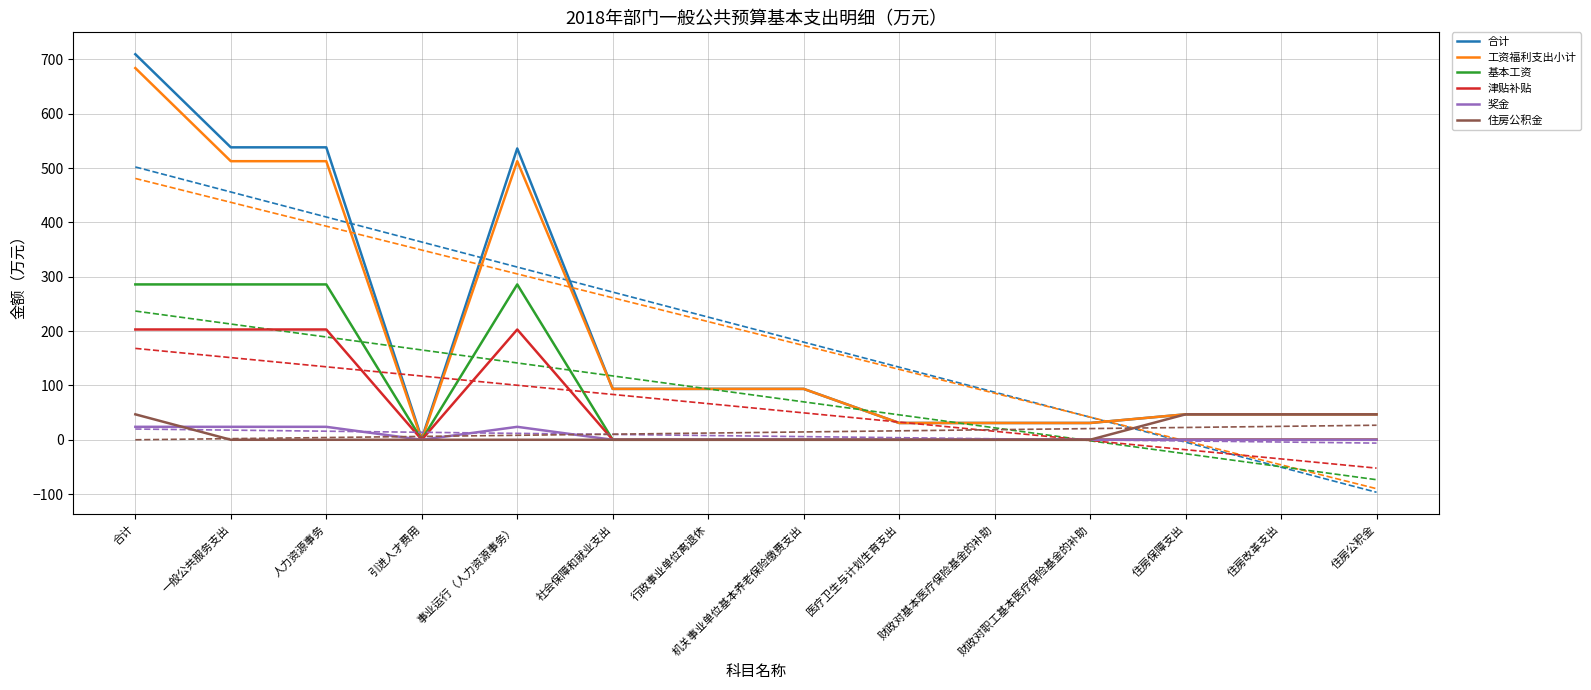

Which series has the widest spread of values?

合计